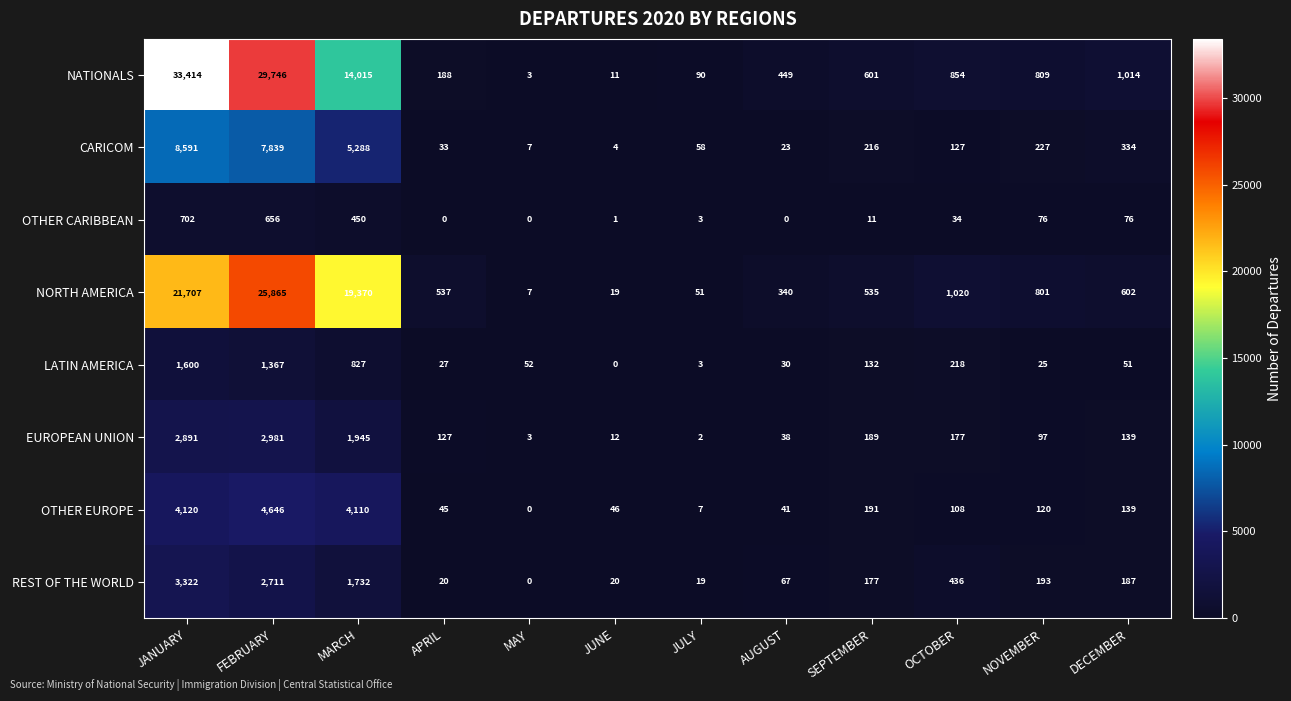

At which label does CARICOM reach its minimum?

JUNE